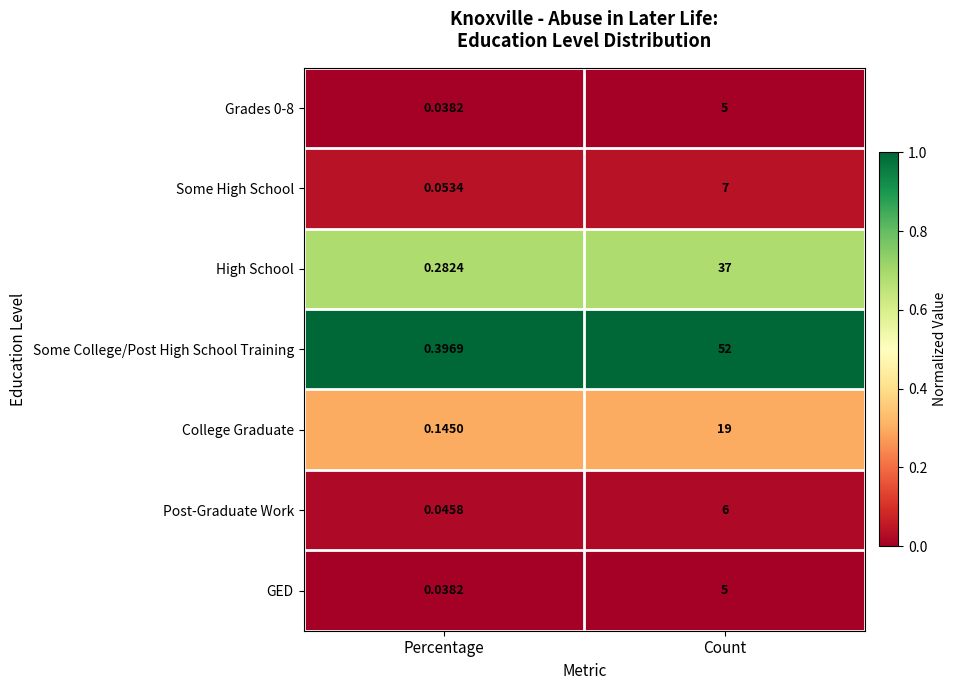

How many distinct data groups are displayed?

7